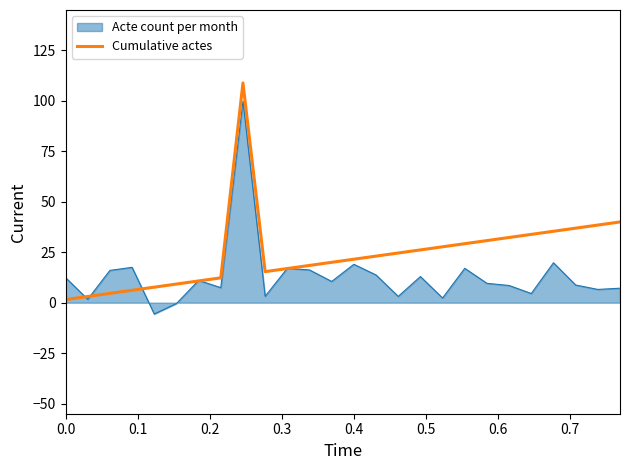

What is the greatest value displayed?

108.8